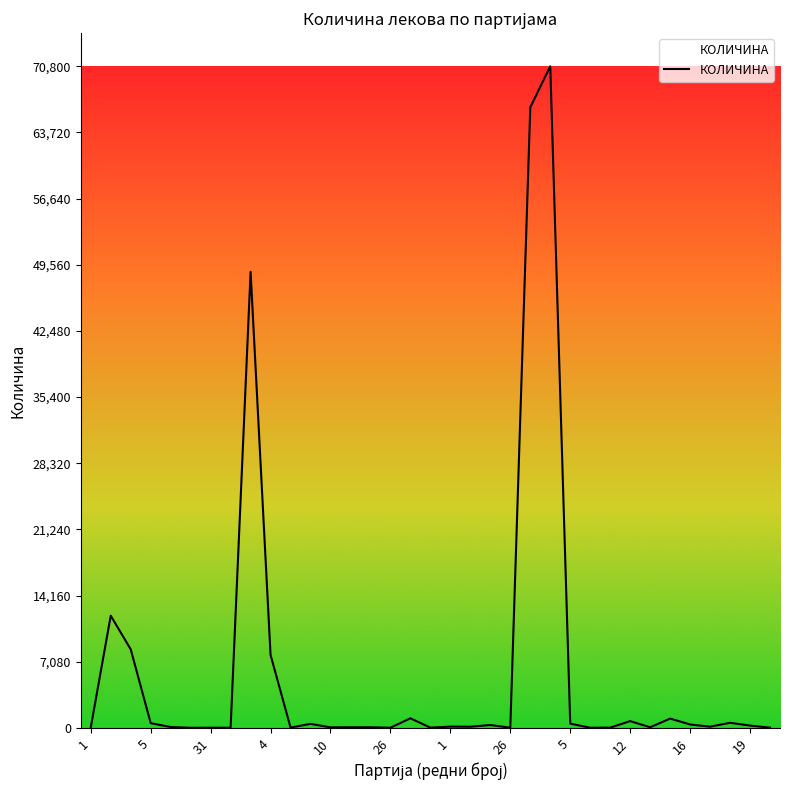

What is the difference between the maximum and minimum values?

70795